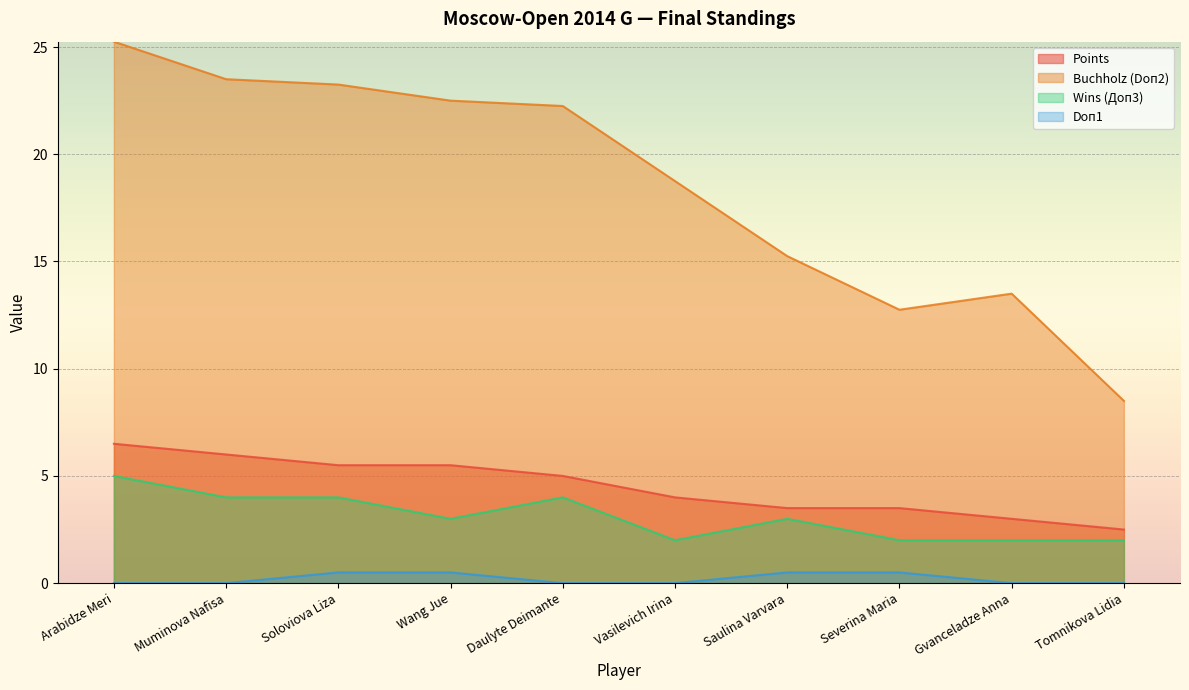

True or false: Buchholz (Doп2) and Points cross at least once.

False